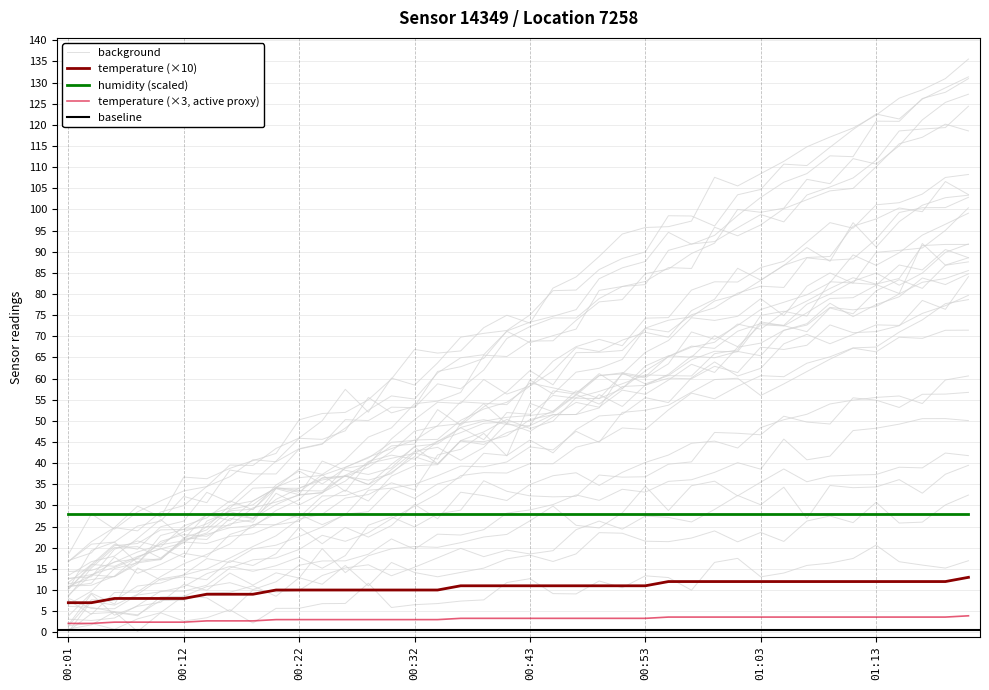

What is the label of the 9th point from the left?

00:18